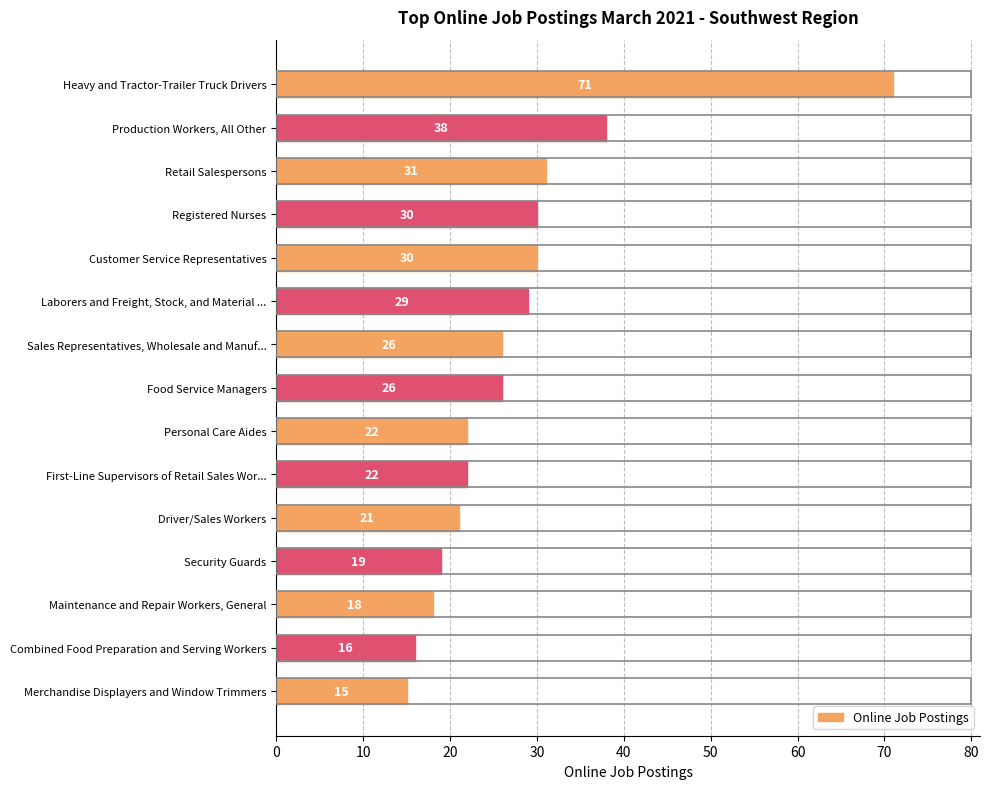

Are the bars grouped side by side (vs. stacked)?

No